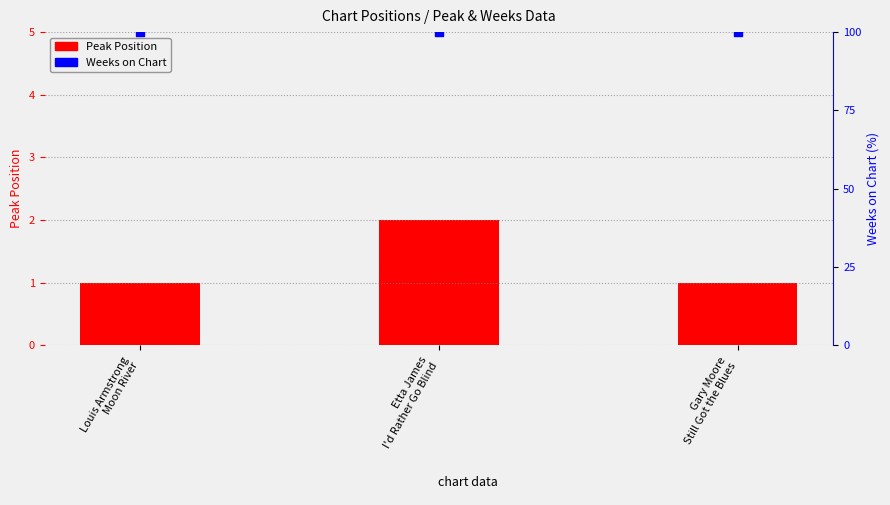

At which category is the sum across all series the highest?

Etta James
I'd Rather Go Blind